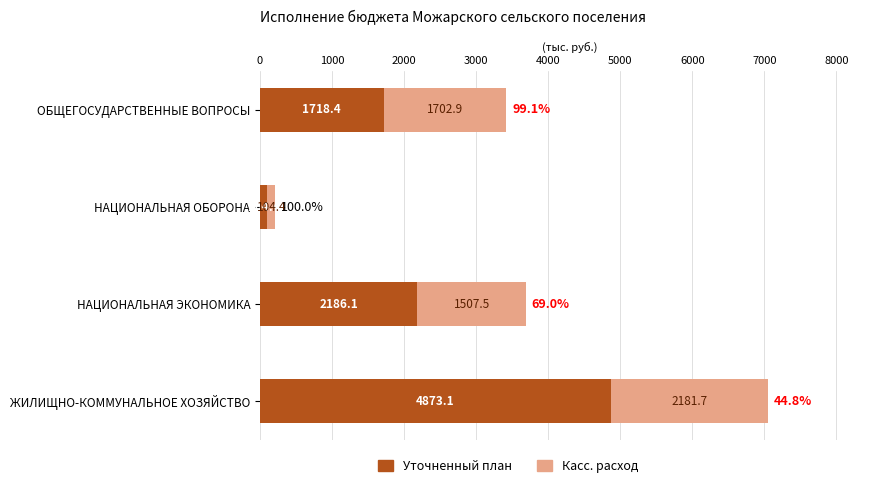

At which category is the sum across all series the highest?

ЖИЛИЩНО-КОММУНАЛЬНОЕ ХОЗЯЙСТВО